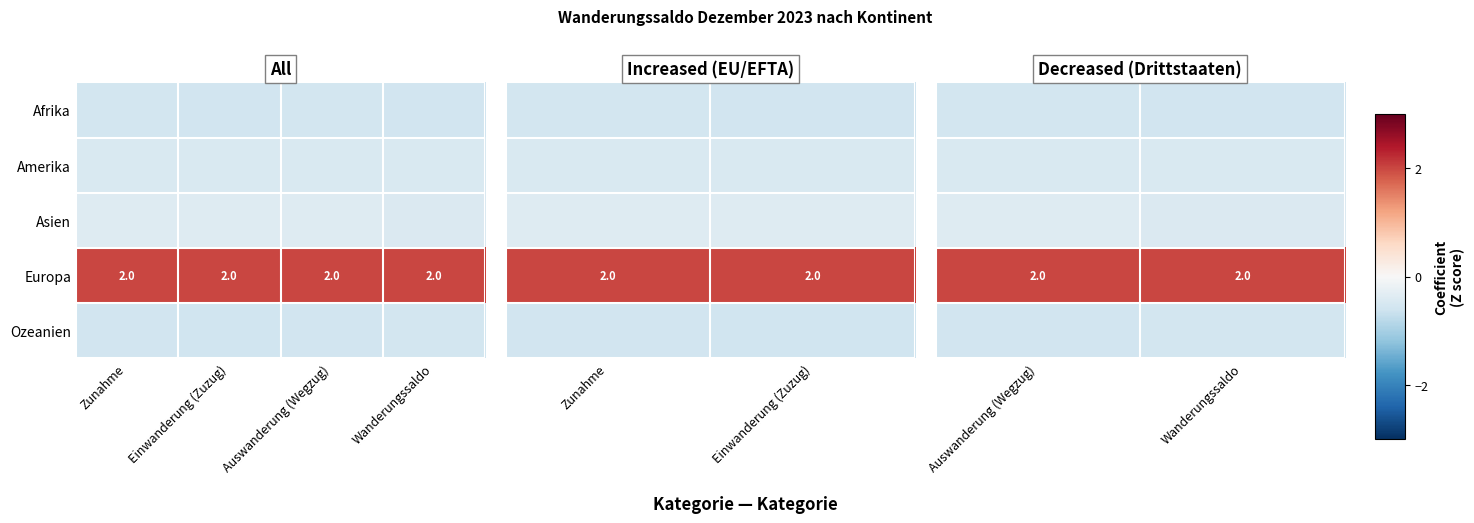

What is the lowest value of the Asien series?

-0.4